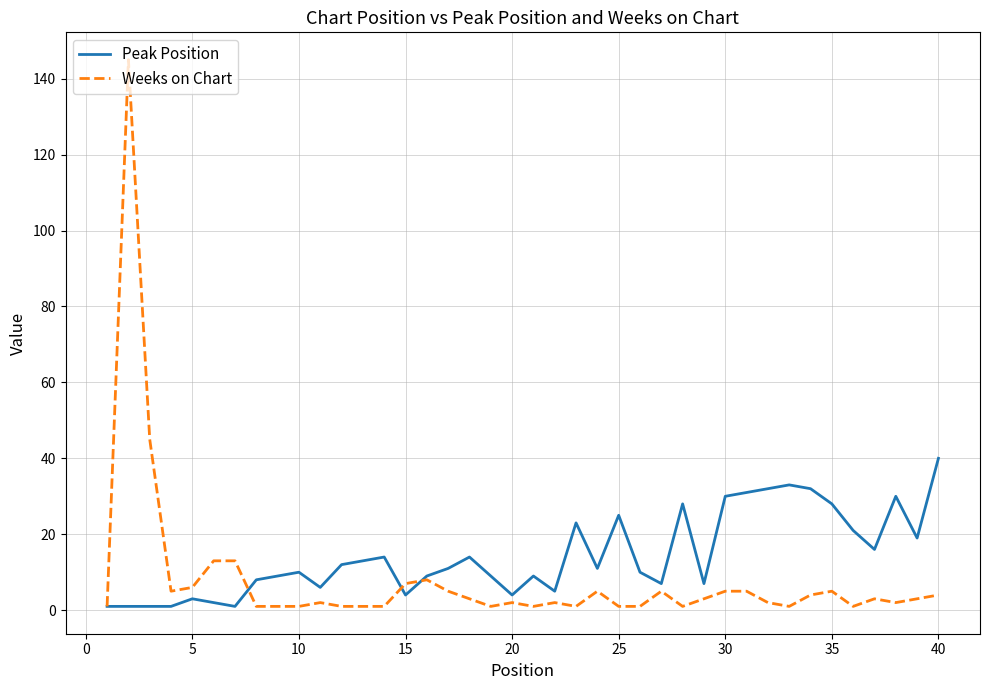

What is the highest value of the Weeks on Chart series?

145